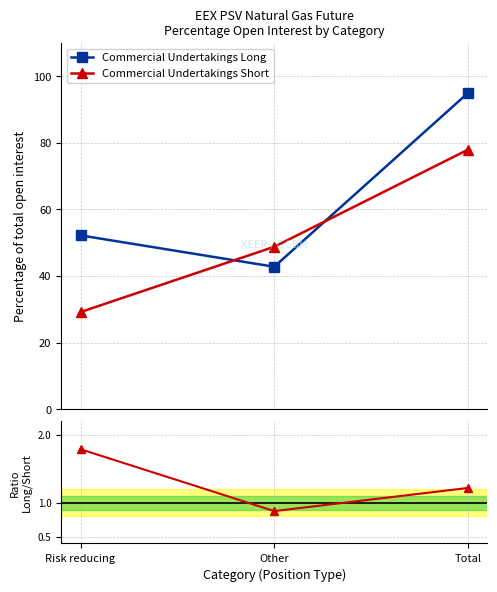

What is the lowest value of the Commercial Undertakings Long series?

42.8